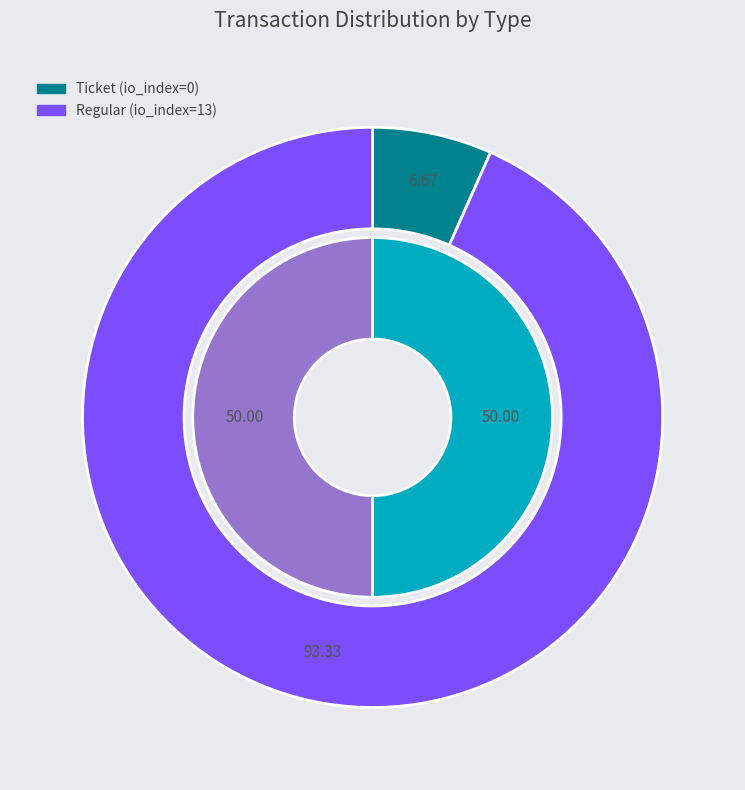

How many slices are in this pie chart?

2